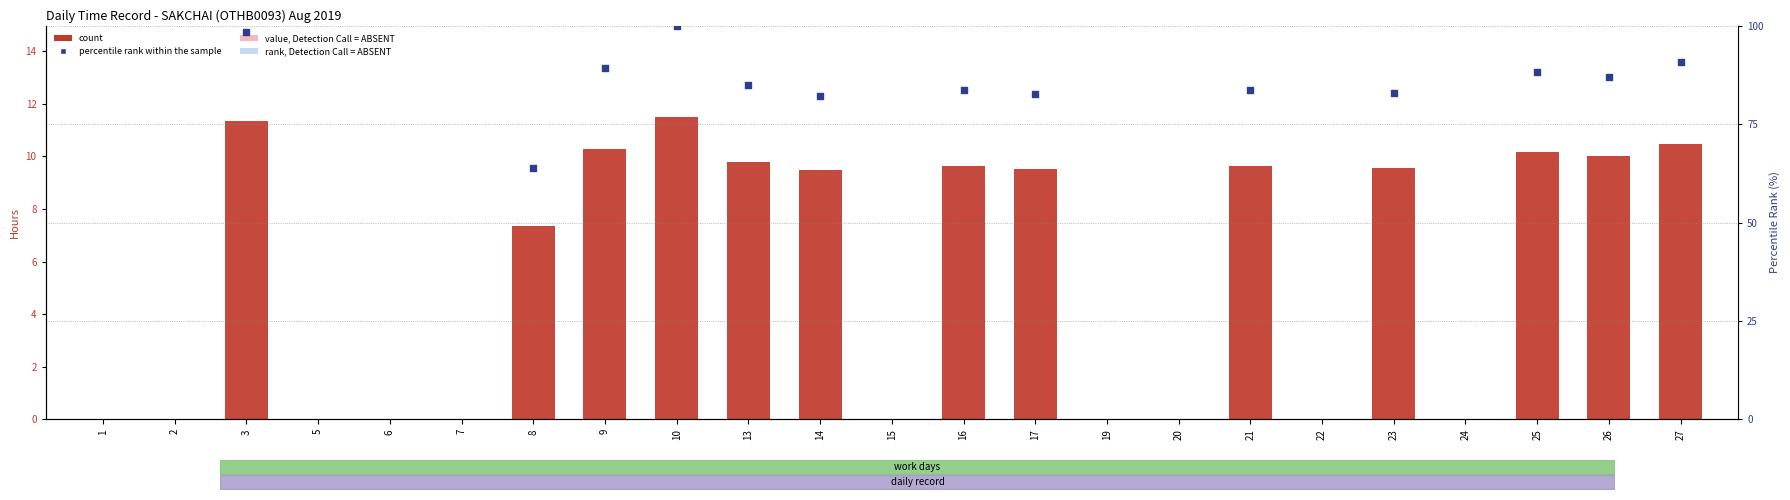

Which has a higher value, 9 or 5?

9